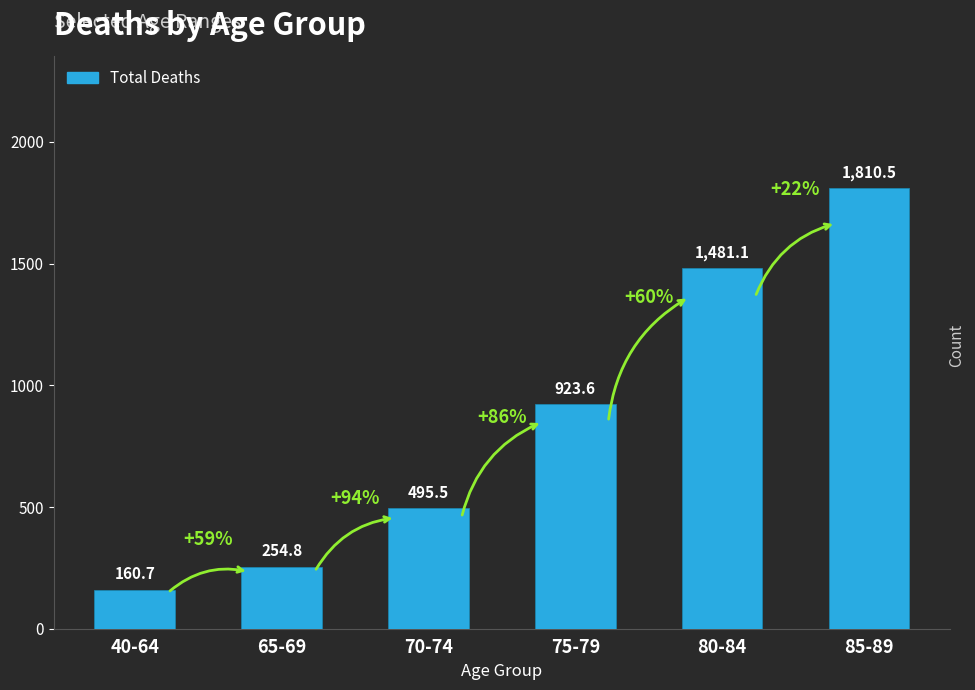

What position from the left is 40-64?

1